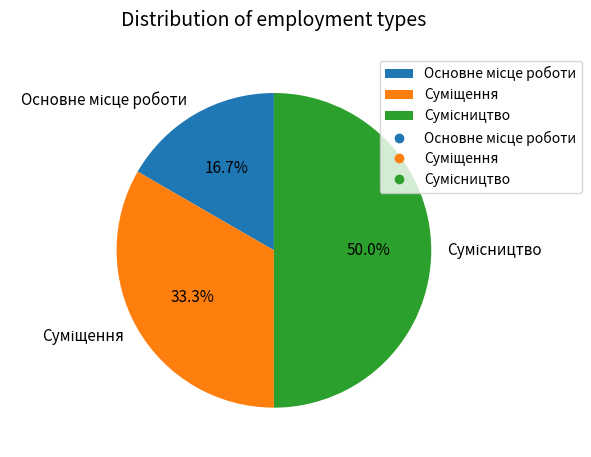

What portion of the pie excludes Основне місце роботи?

83.3%